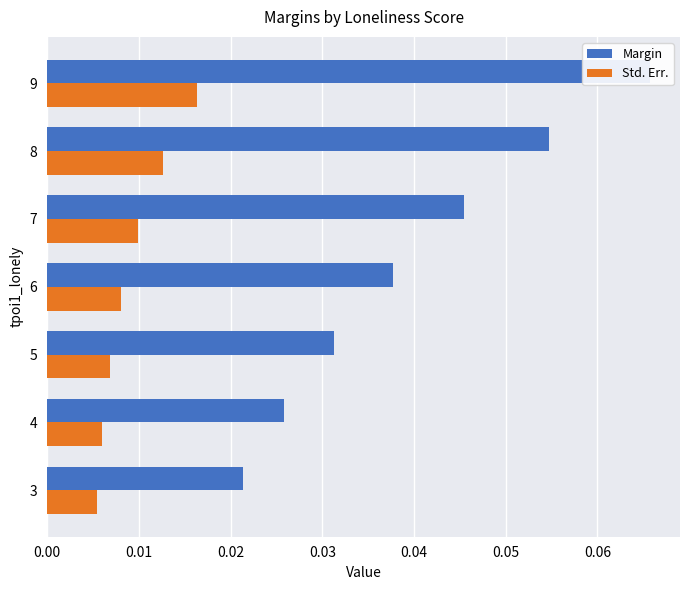

What is the total value across all series at 8?

0.1